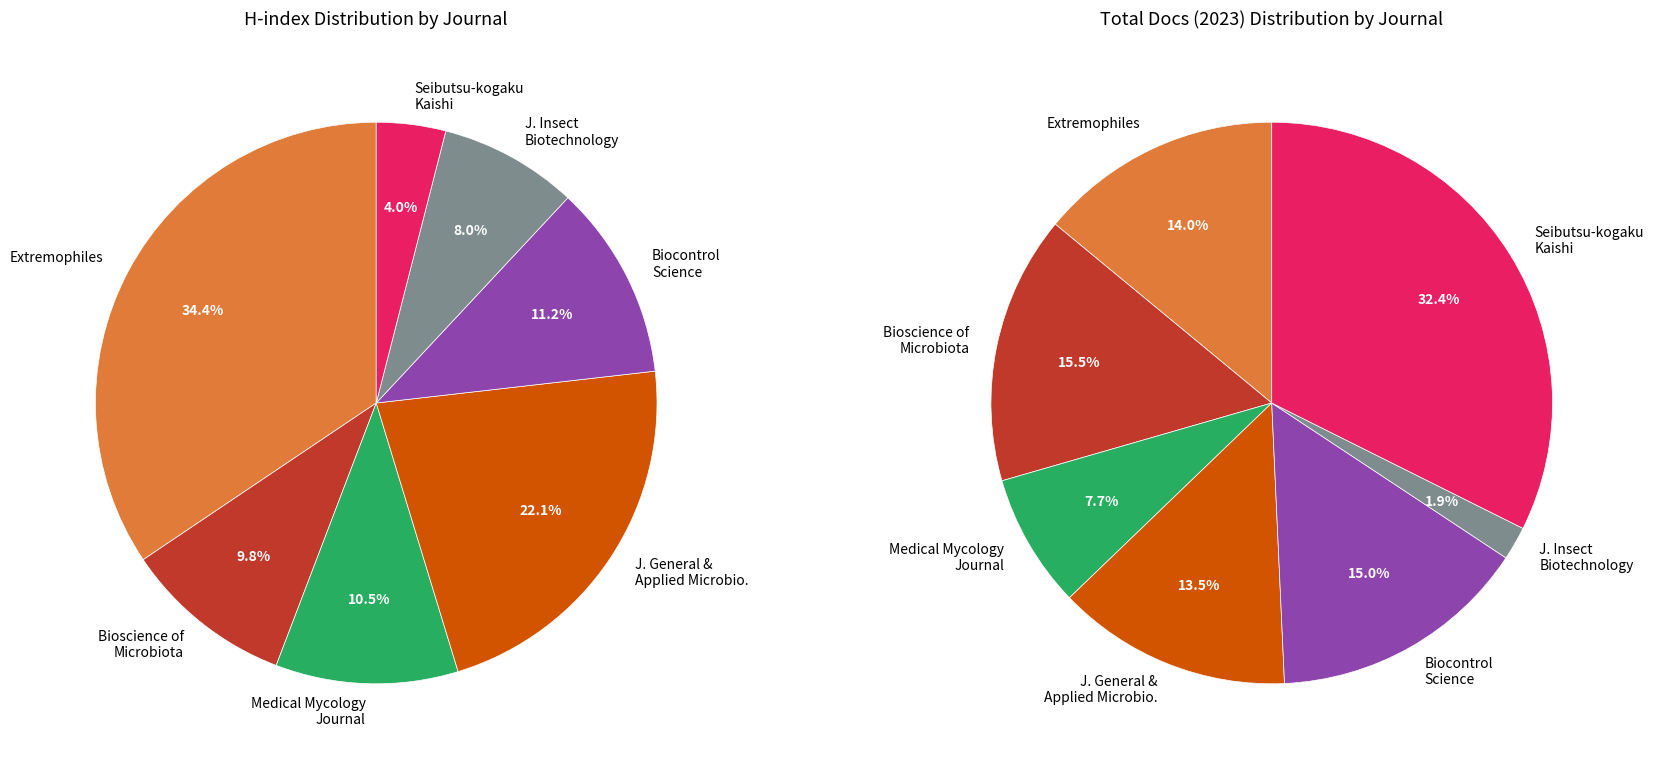

Count the number of slices in the pie.

7